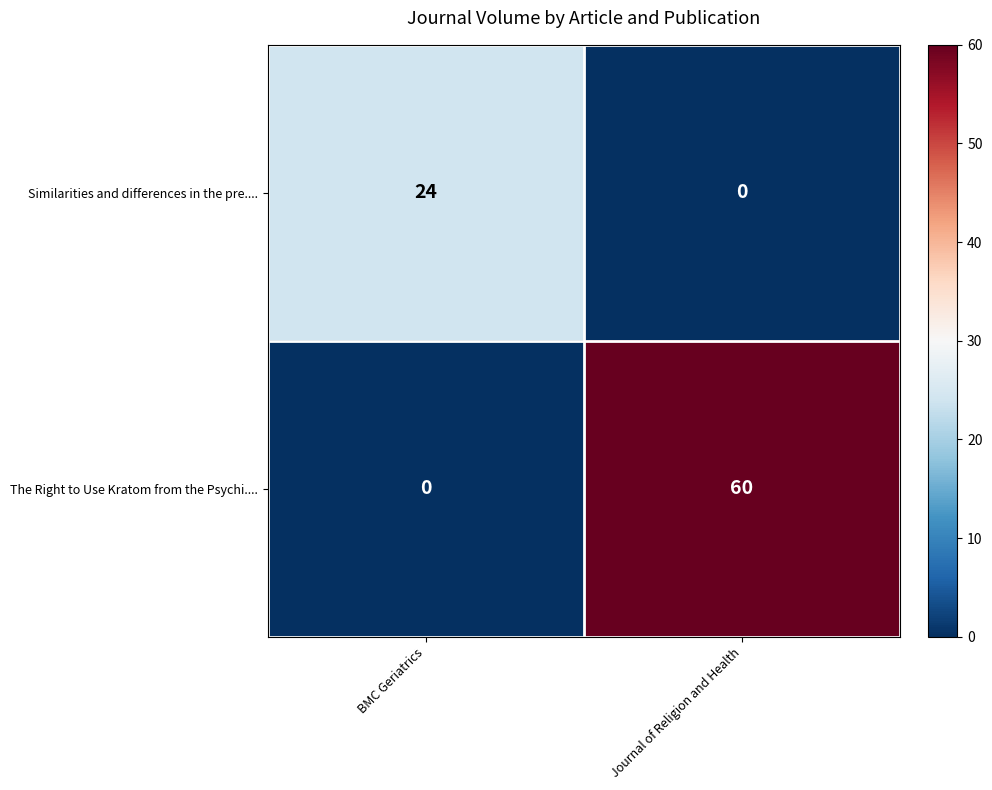

Between BMC Geriatrics and Journal of Religion and Health, which series saw the biggest shift?

The Right to Use Kratom from the Psychi....